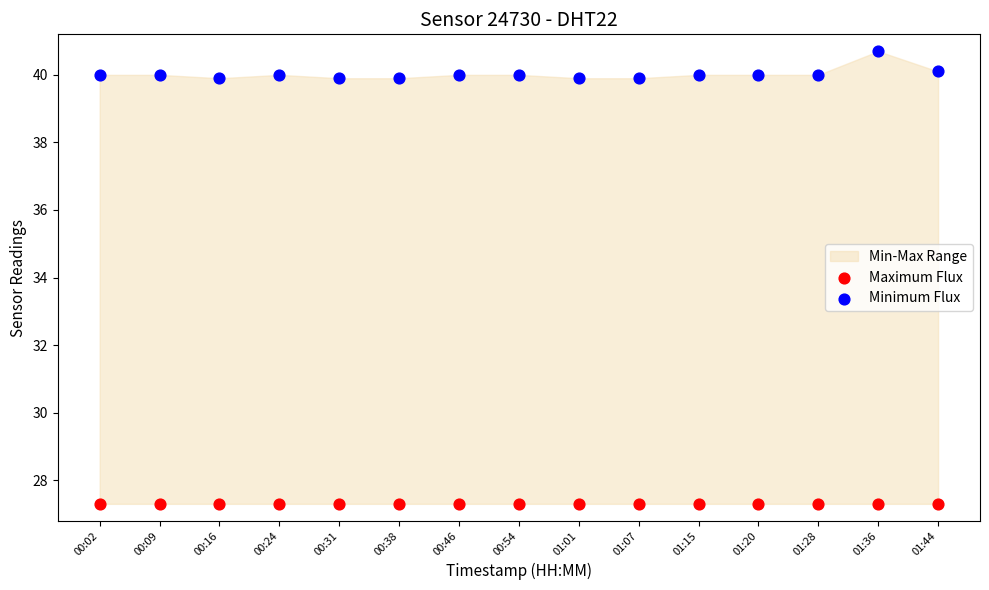

Which series contains the highest Y value?

Minimum Flux